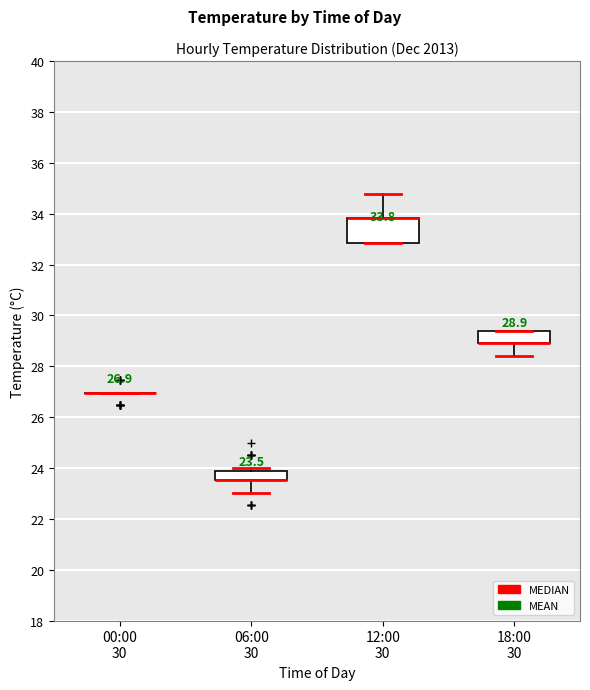

Which box is the tallest, from its lower edge to its upper edge?

12:00 30